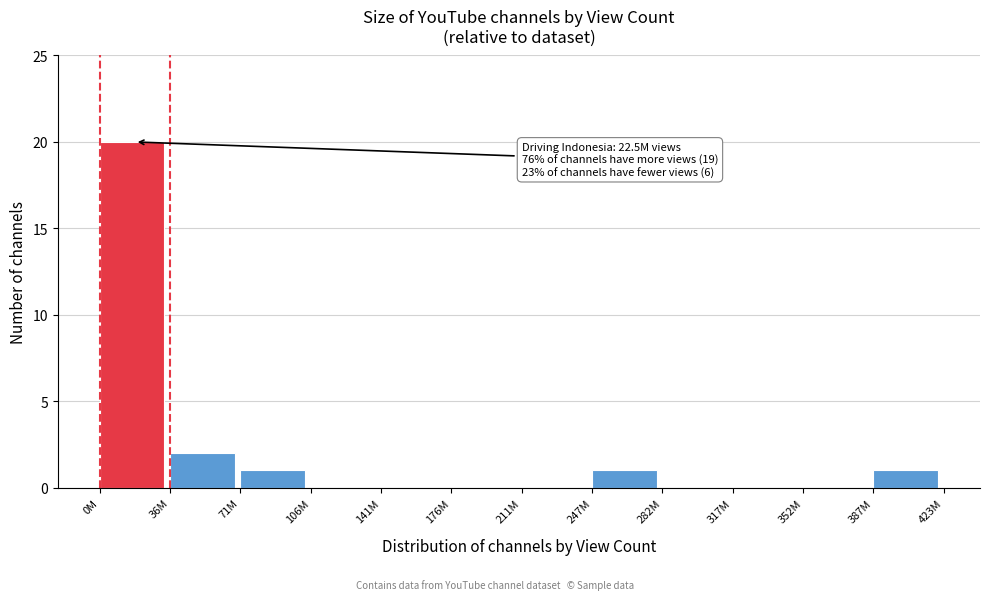

Reading left to right, what are all the values shown in this chart?

0M=20	36M=2	71M=1	106M=0	141M=0	176M=0	211M=0	247M=1	282M=0	317M=0	352M=0	387M=1